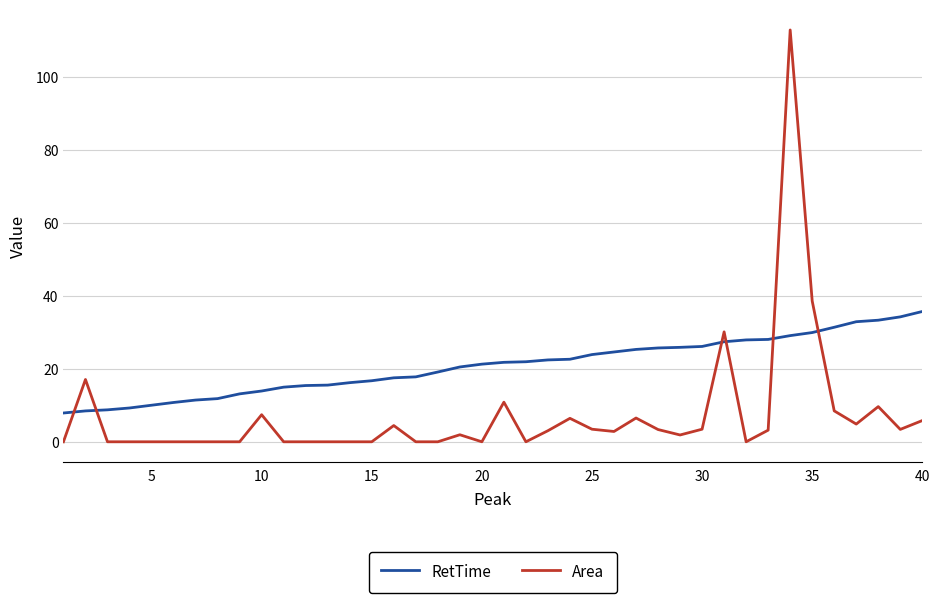

How many categories are shown in the chart?

40